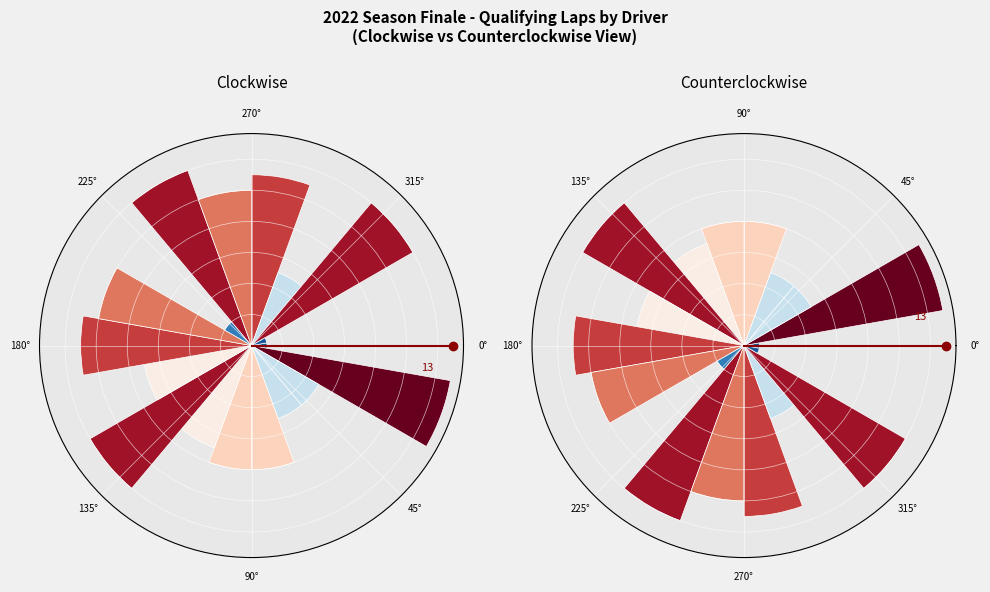

To the nearest percent, what portion does 45° represent?

4%